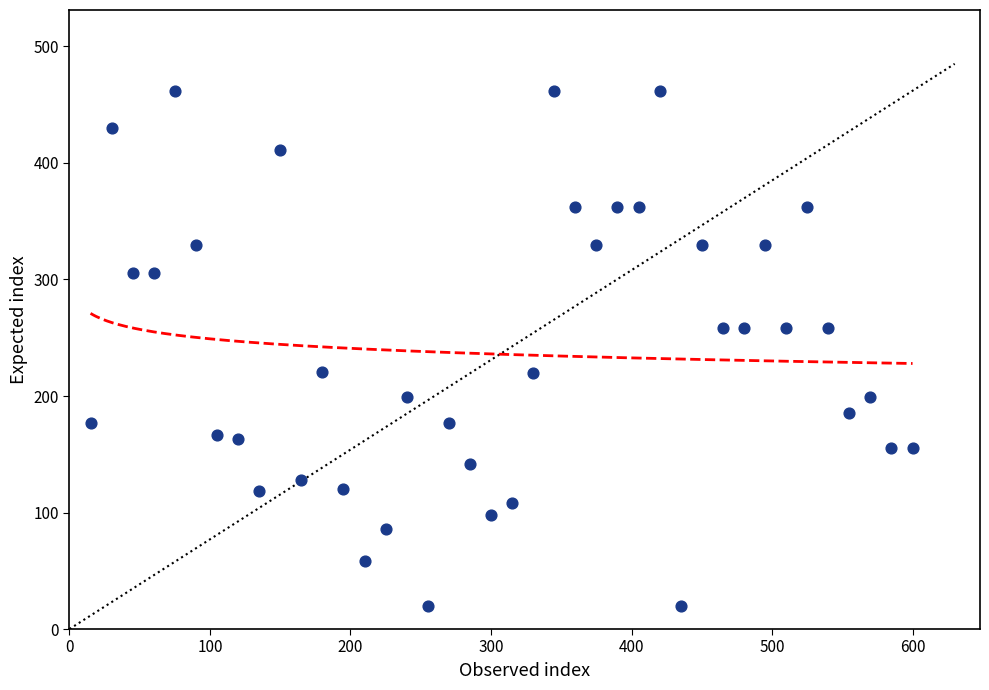

What is the range of X values (max minus min)?

585.0